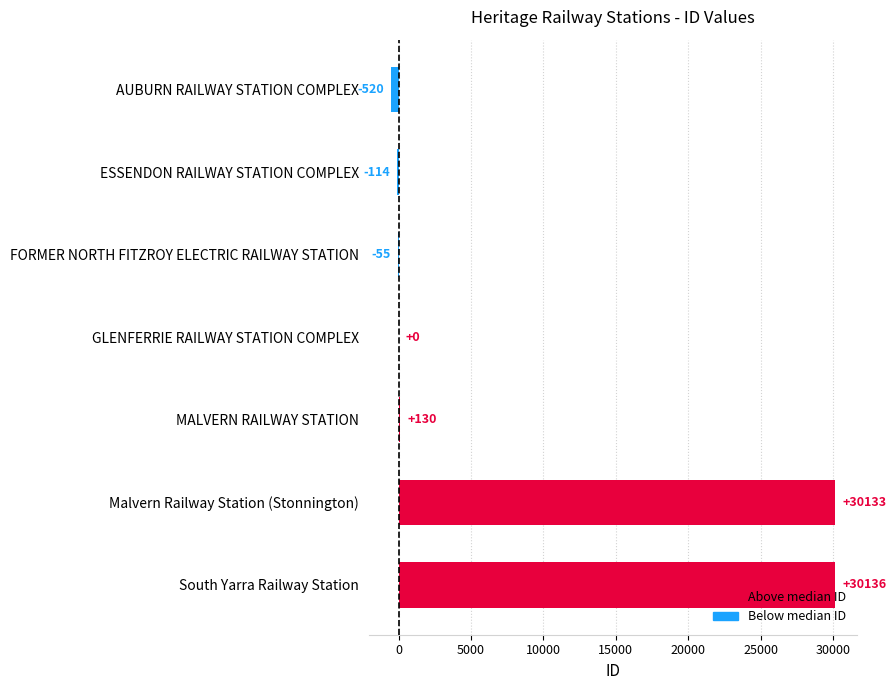

What is the sum of all values?

59710